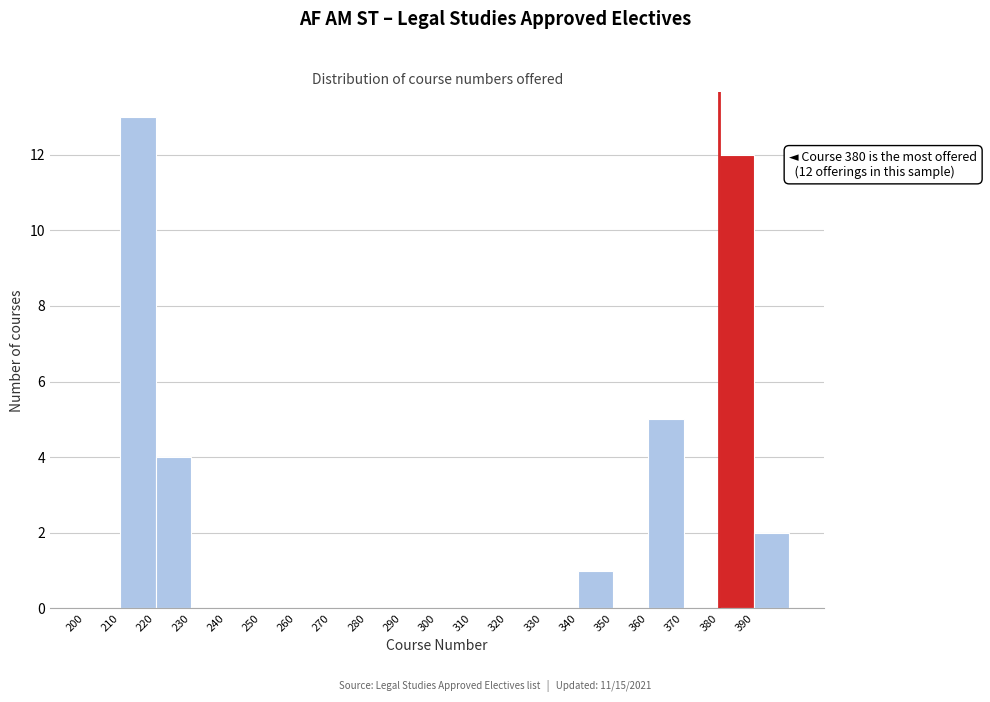

Which range on the x-axis has the tallest bar?

210 to 220